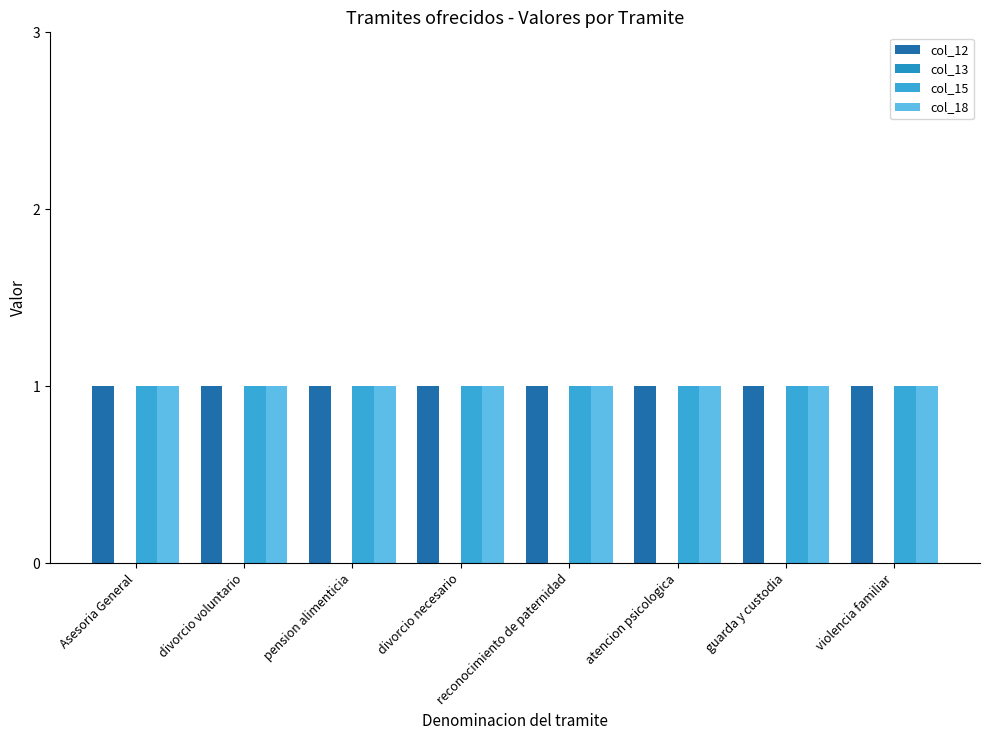

List the series in order of their peak value, lowest first.

col_13, col_12, col_15, col_18